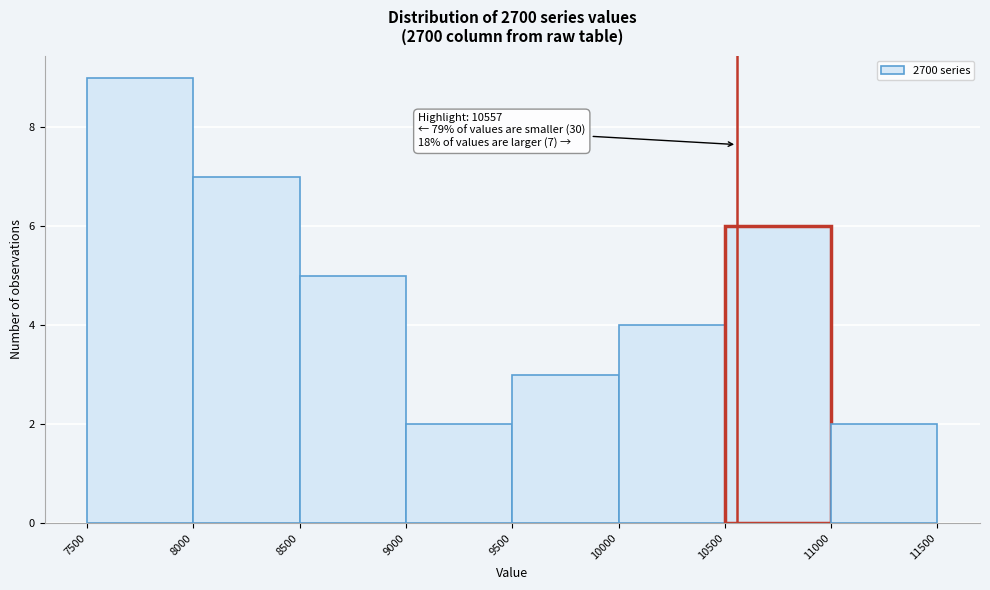

Over which range of the x-axis is the bar tallest?

7500 to 8000